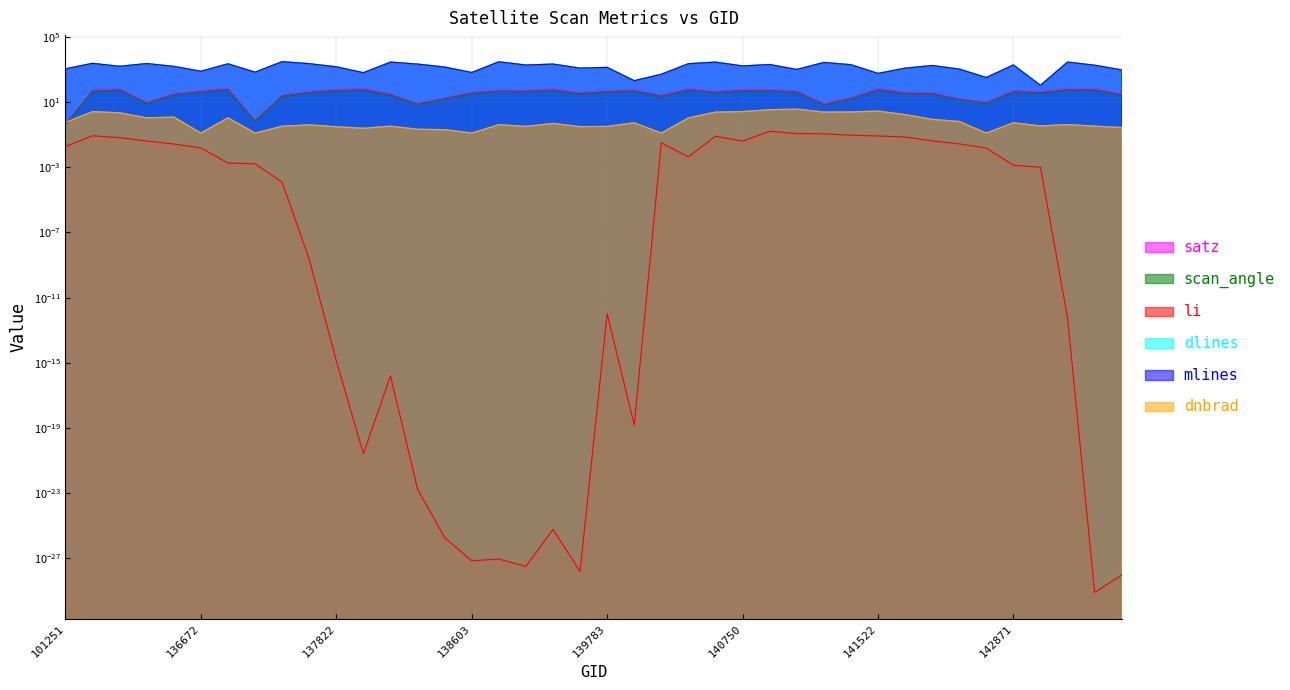

At 140737, list the series in order from largest to smallest.

dlines, mlines, satz, scan_angle, dnbrad, li